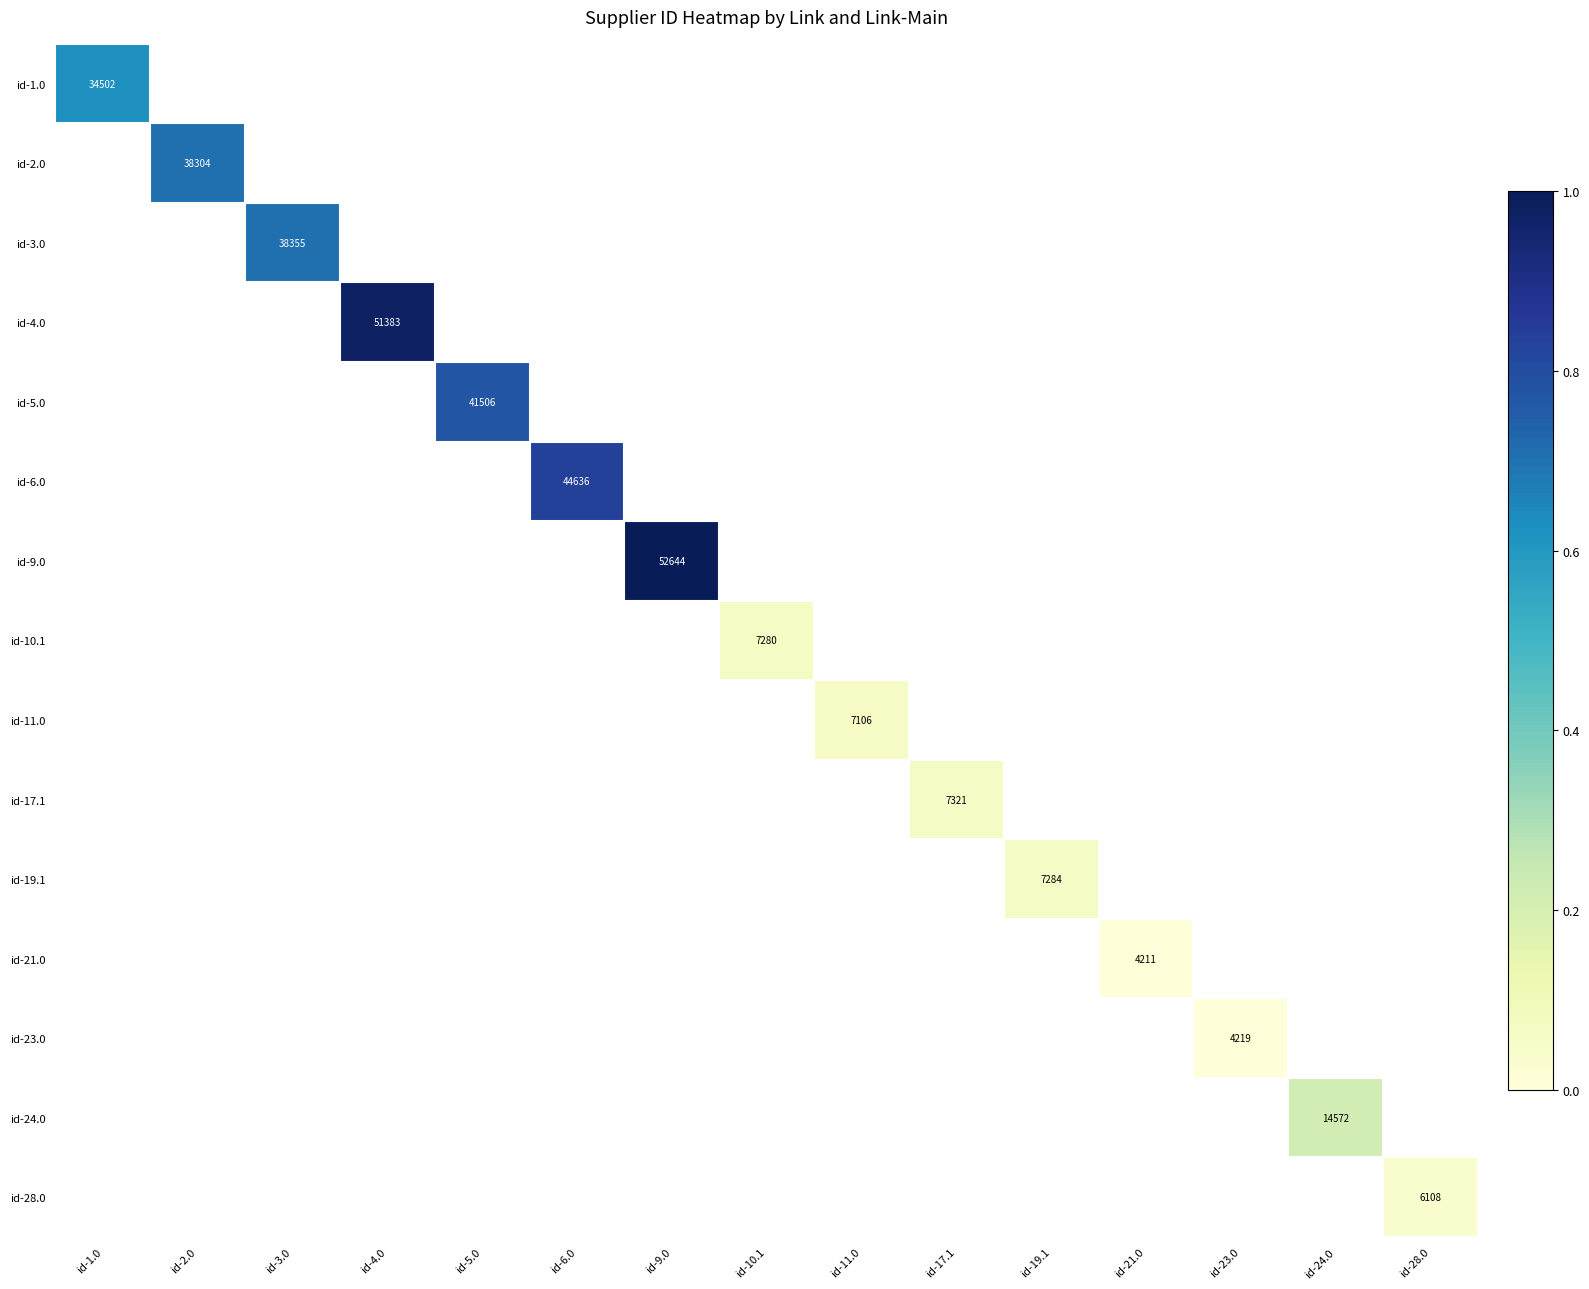

Rank the categories by id-24.0 value from highest to lowest.

id-24.0, id-1.0, id-2.0, id-3.0, id-4.0, id-5.0, id-6.0, id-9.0, id-10.1, id-11.0, id-17.1, id-19.1, id-21.0, id-23.0, id-28.0